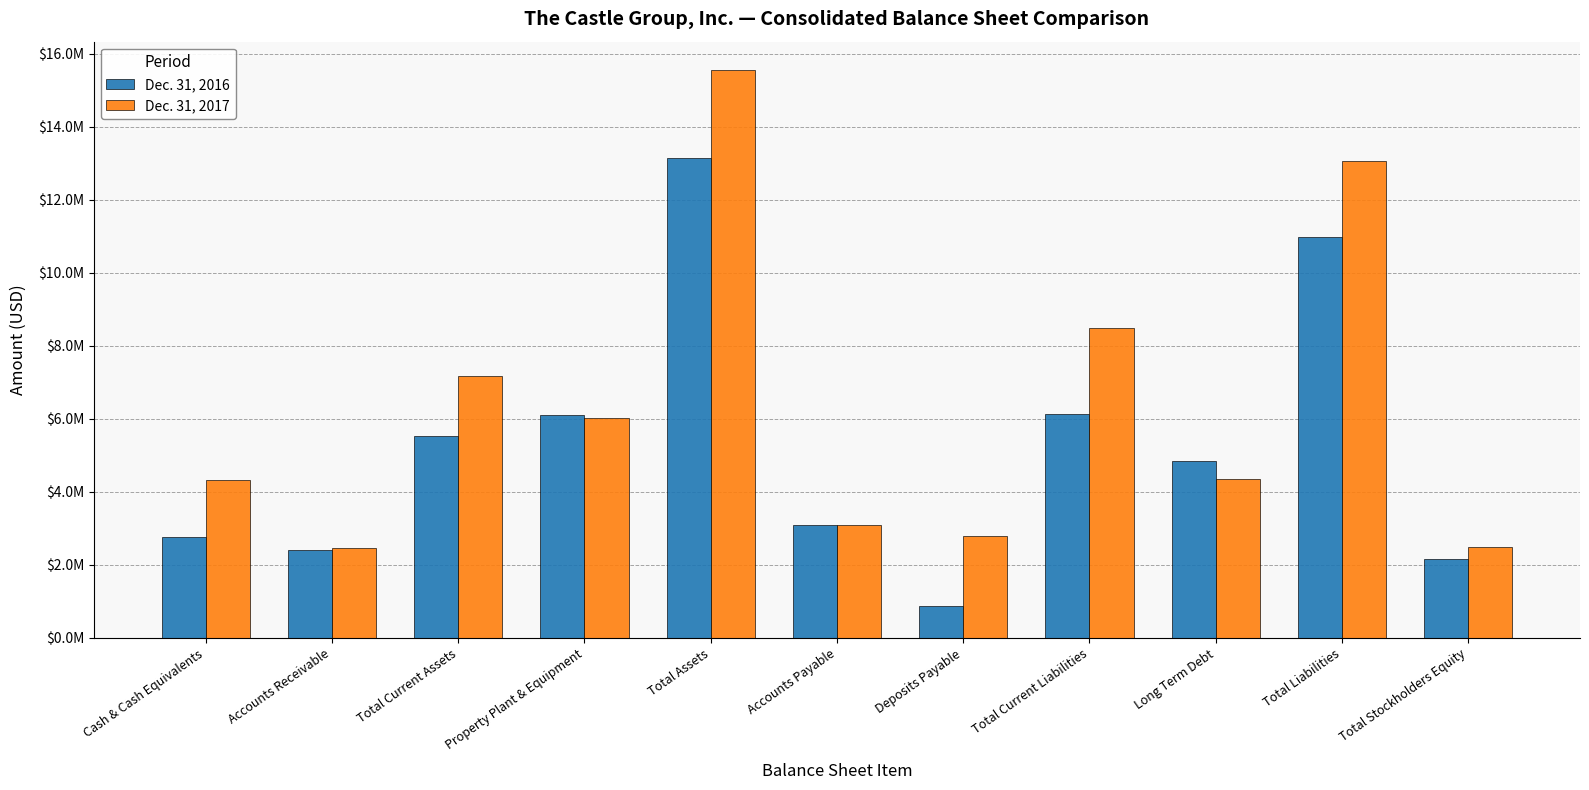

Does the chart contain any negative values?

No